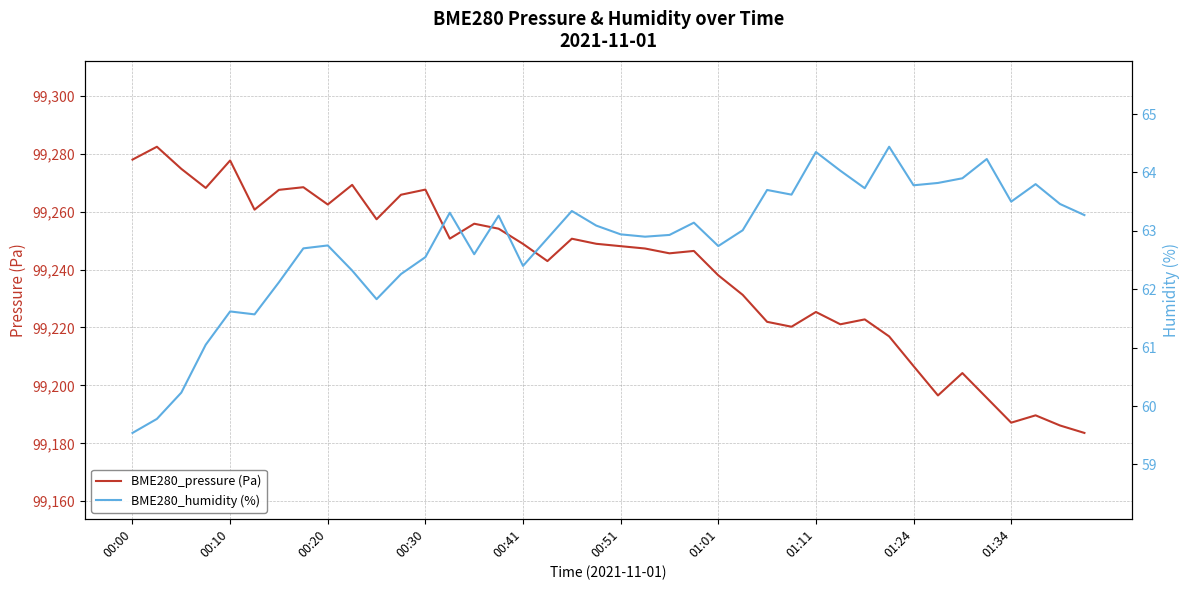

What is the lowest value of the BME280_pressure (Pa) series?

99183.6